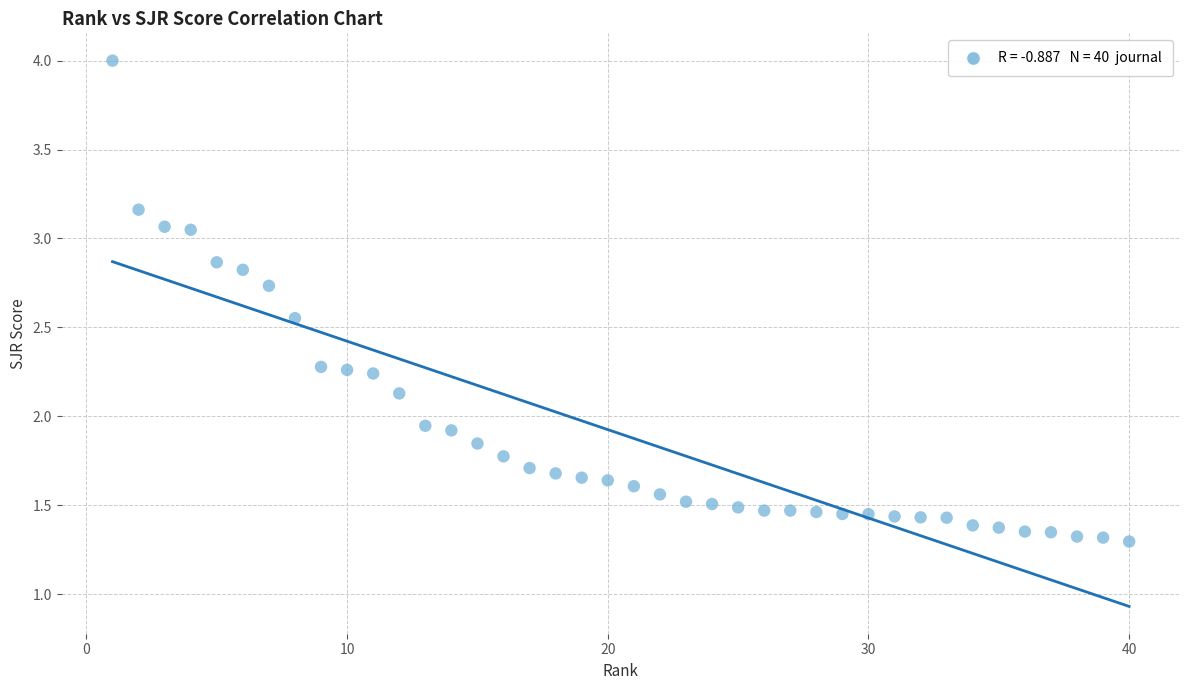

What is the range of X values (max minus min)?

39.0